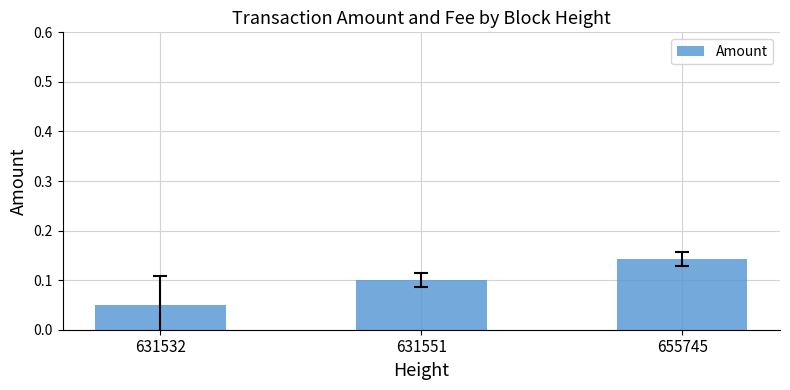

At which category does the chart reach its peak across all series?

655745